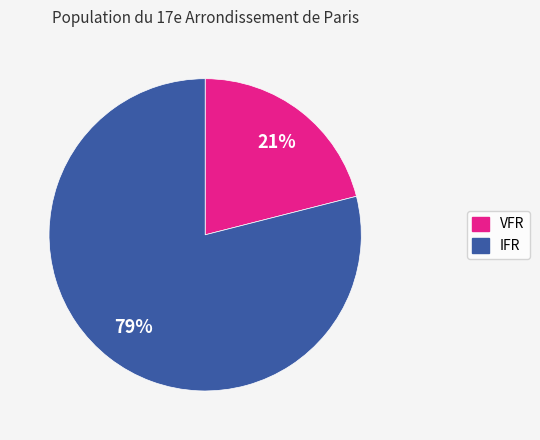

Which slice is the largest?

IFR